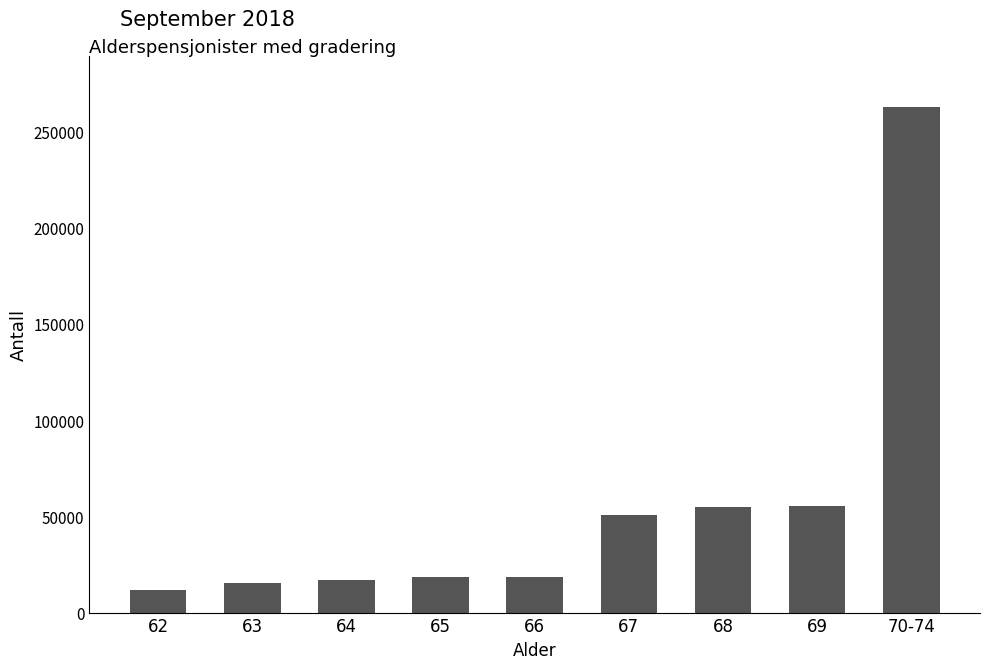

What is the change in value from 66 to 68?

+36267